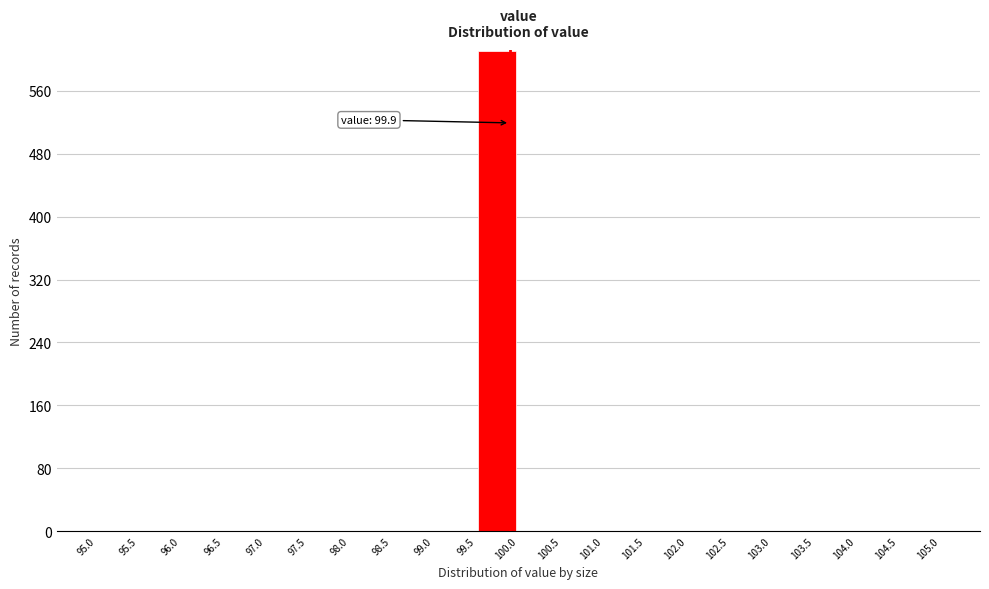

Over which range of the x-axis is the bar tallest?

99.5 to 100.0